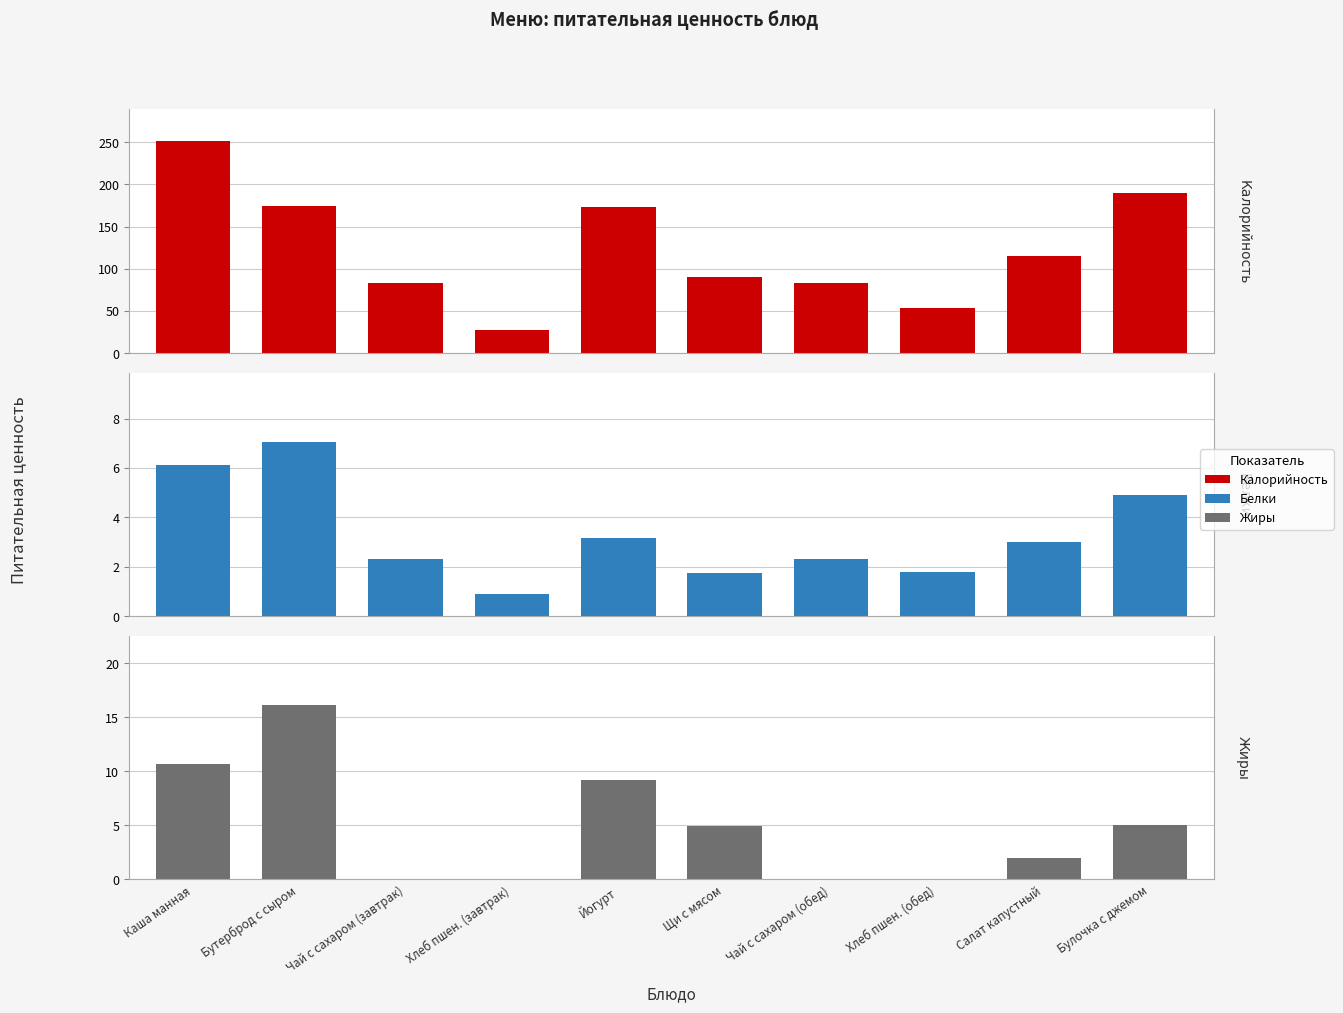

Between Хлеб пшен. (завтрак) and Хлеб пшен. (обед), which series saw the biggest shift?

Калорийность